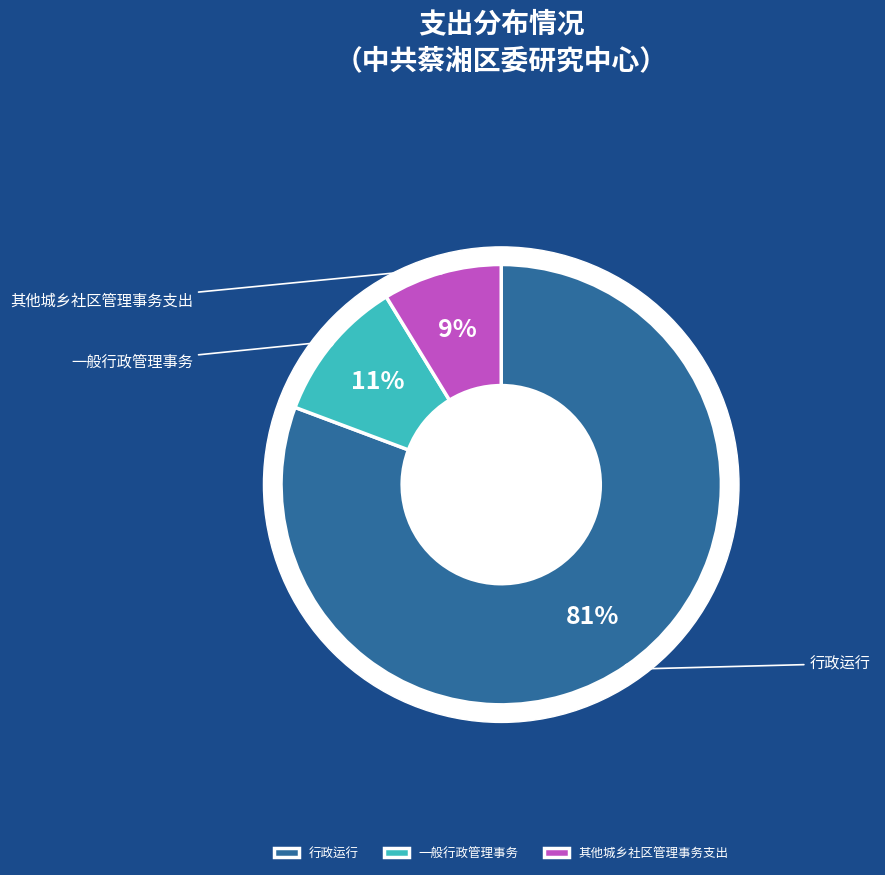

Rank the categories by value from highest to lowest.

行政运行, 一般行政管理事务, 其他城乡社区管理事务支出